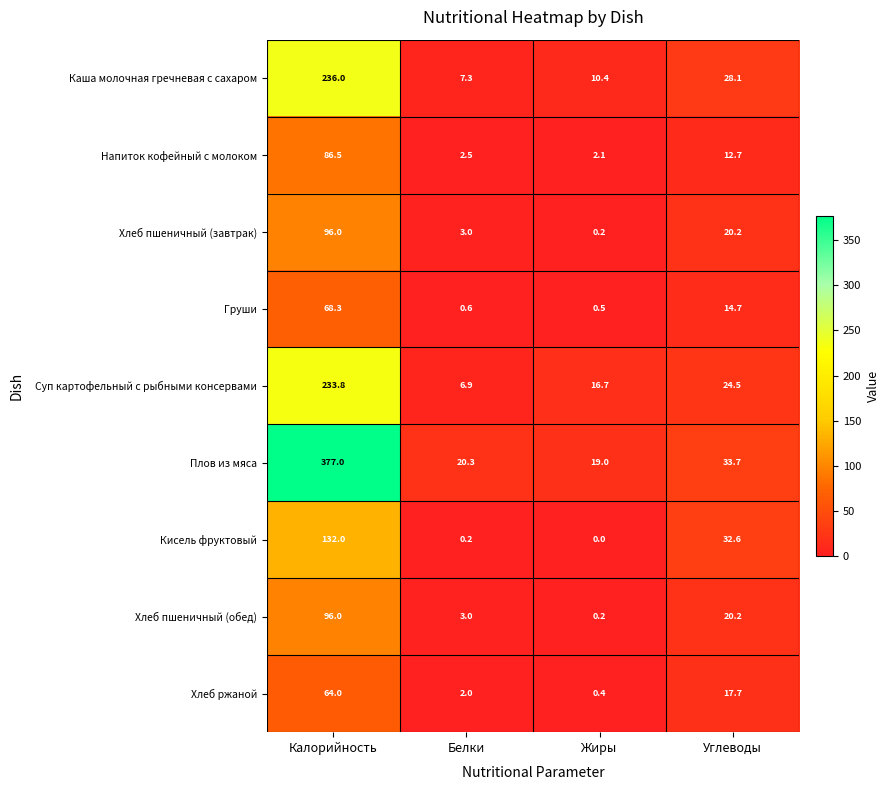

What is the greatest value displayed?

377.0